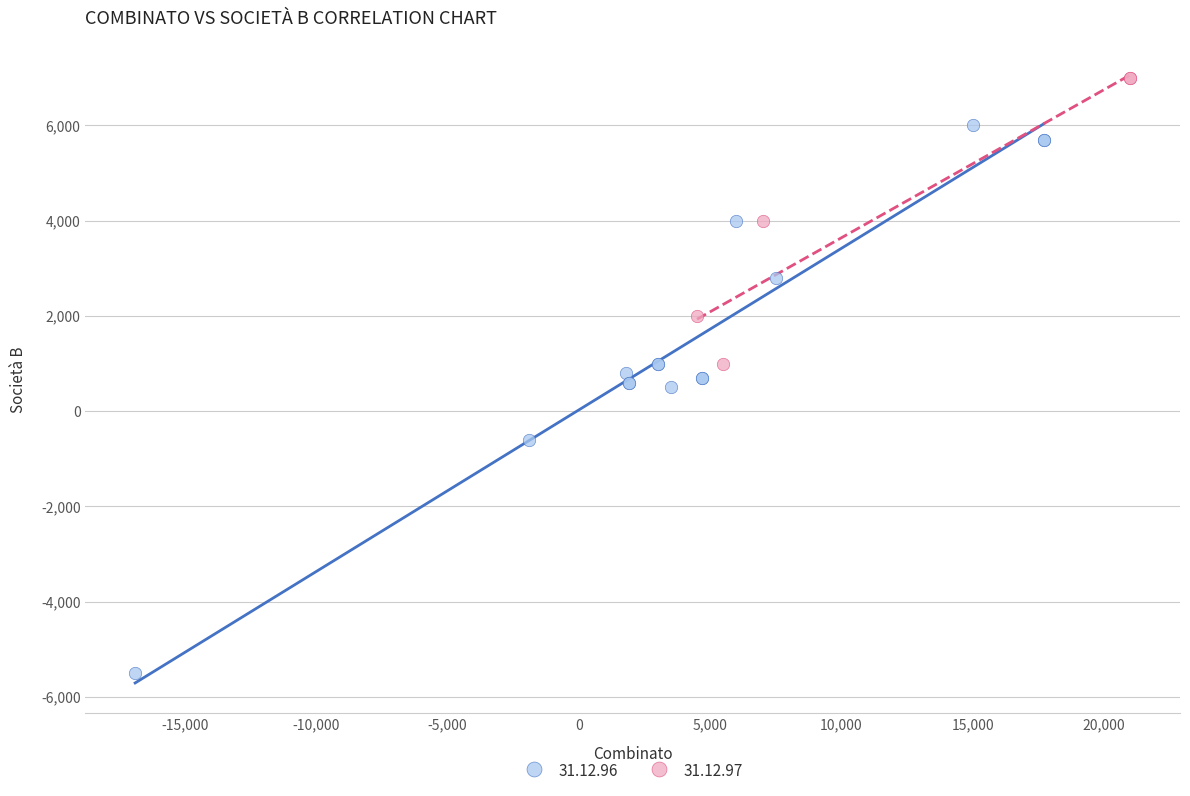

Which series reaches the maximum Y coordinate?

31.12.97